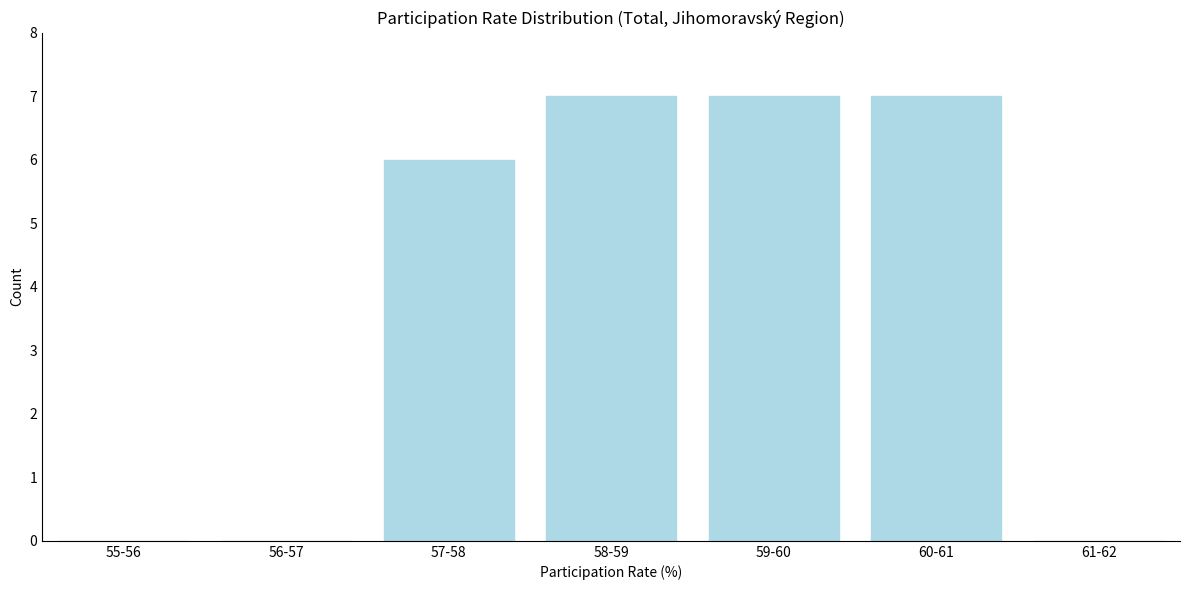

Reading left to right, transcribe all the data shown in this chart.

55-56=0	56-57=0	57-58=6	58-59=7	59-60=7	60-61=7	61-62=0